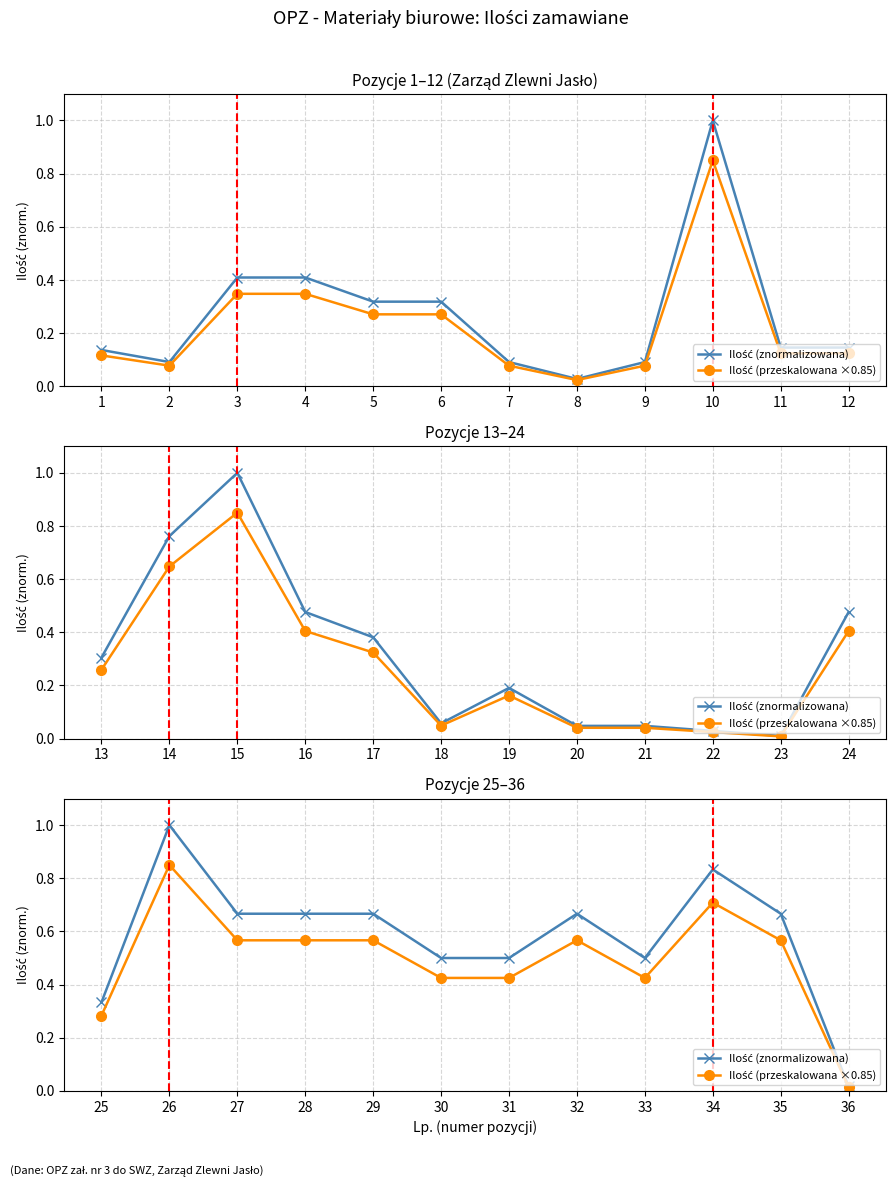

The value of Ilość (znormalizowana) at 25 is 0.5. True or false?

False